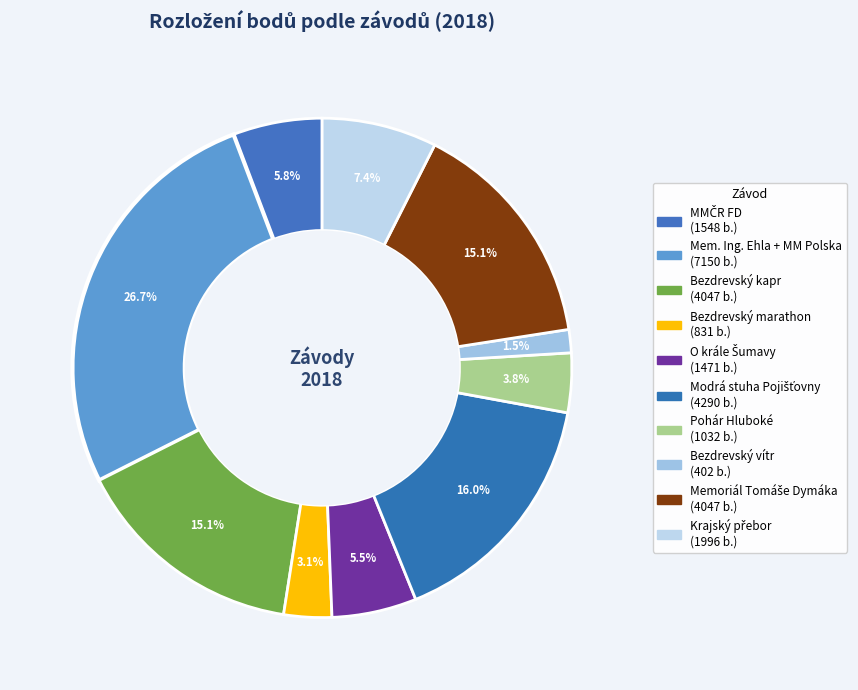

How many slices are in this pie chart?

10